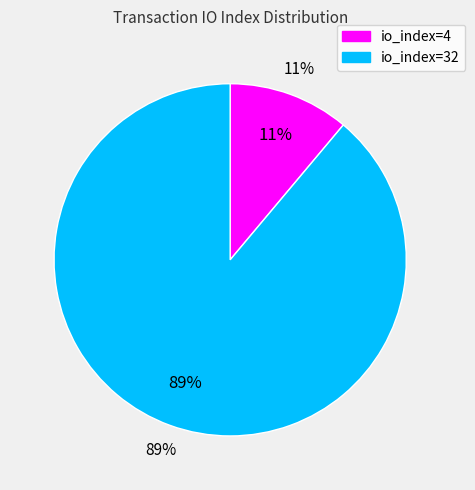

Between io_index=4 and io_index=32, which is larger?

io_index=32